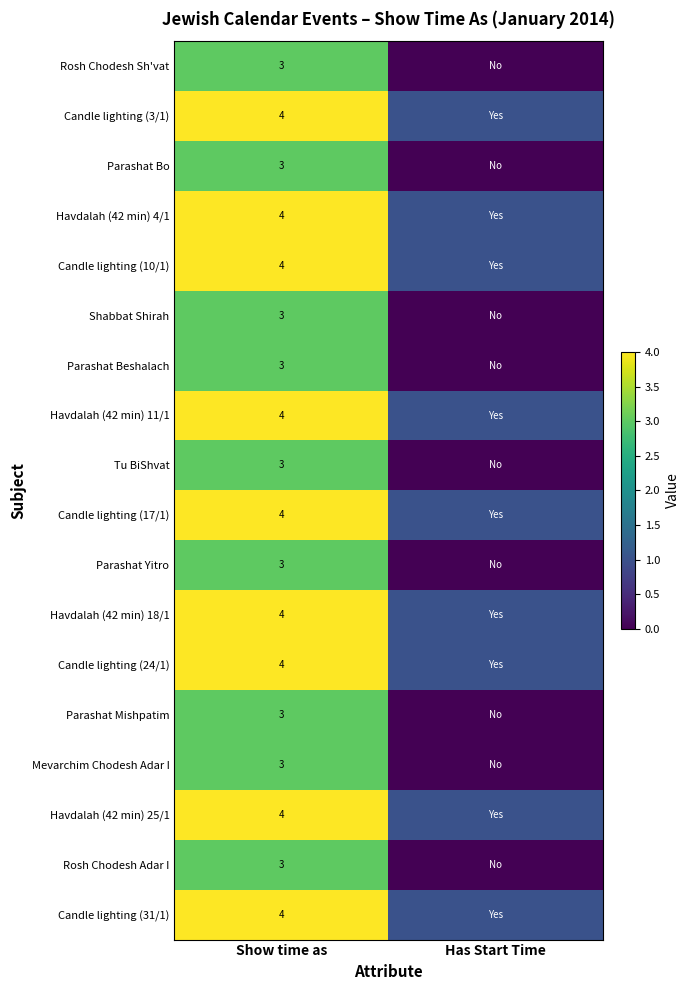

The Candle lighting (31/1) series shows 4 at Show time as. True or false?

True